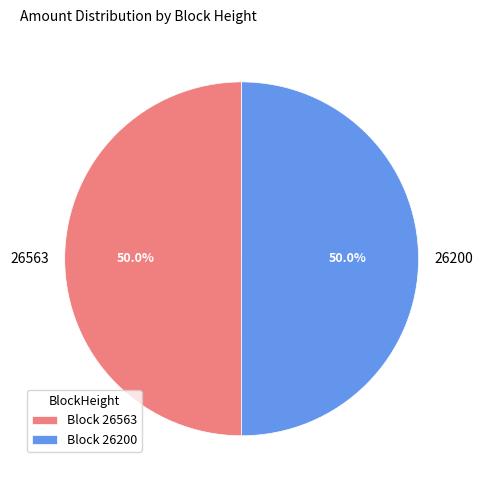

To the nearest percent, what is the difference between the largest and smallest slice percentages?

0%